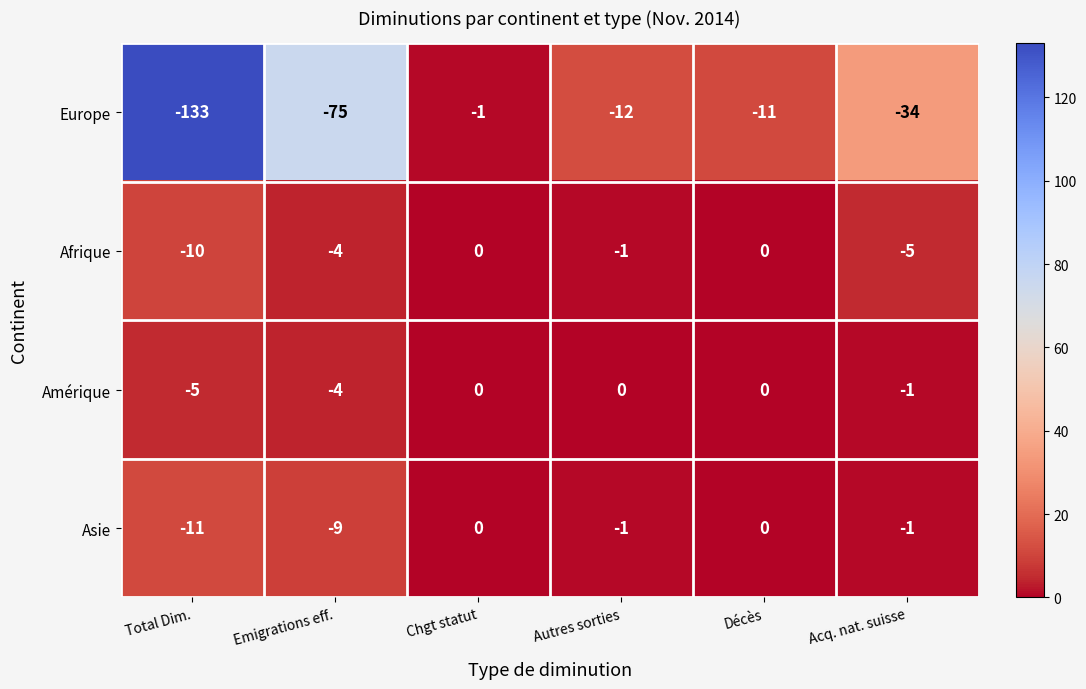

What is the difference between the second highest and minimum values in the Afrique series?

10